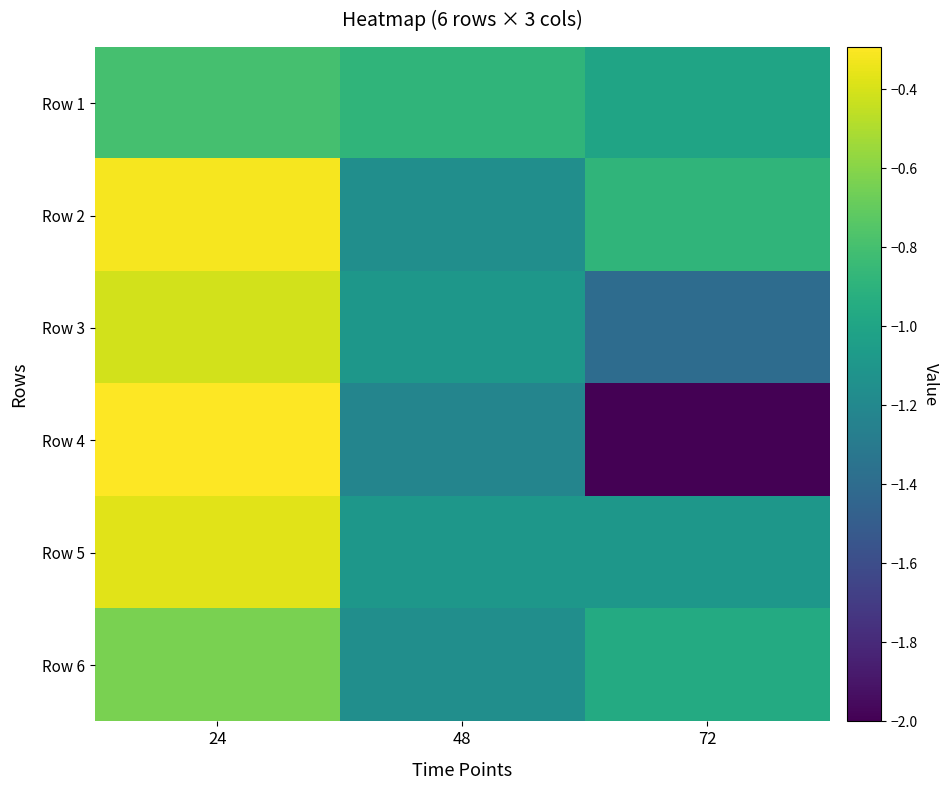

Reading left to right, list all the values displayed in this chart.

Row 1: 24=-0.8	48=-0.9	72=-1.0
Row 2: 24=-0.3	48=-1.2	72=-0.9
Row 3: 24=-0.4	48=-1.1	72=-1.4
Row 4: 24=-0.3	48=-1.2	72=-2.0
Row 5: 24=-0.4	48=-1.1	72=-1.1
Row 6: 24=-0.6	48=-1.2	72=-1.0